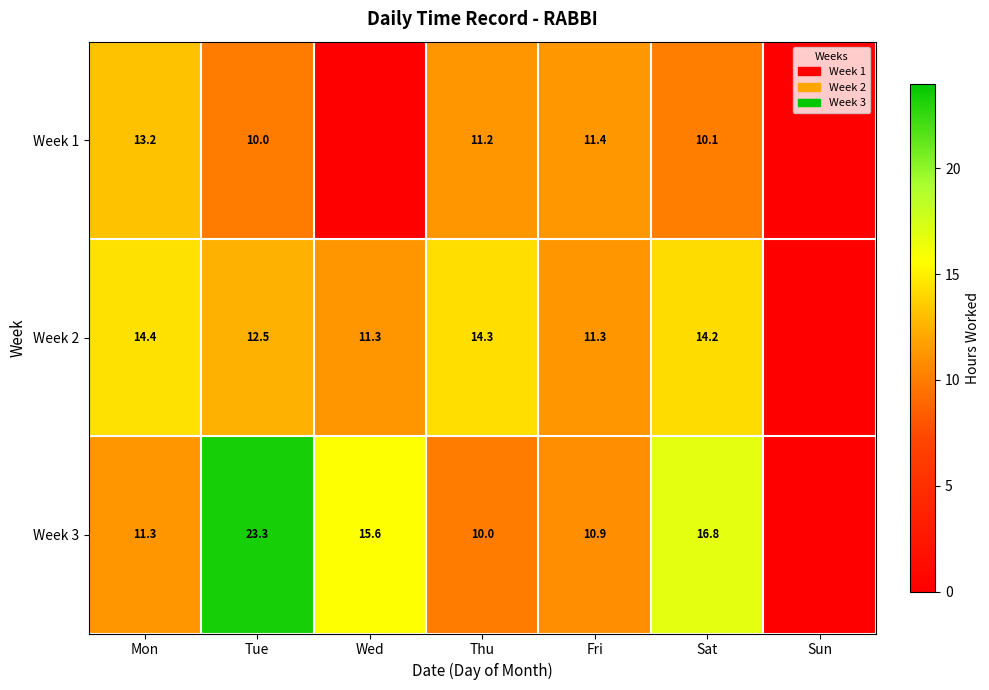

What is the spread (max minus min) of values at Mon?

3.1